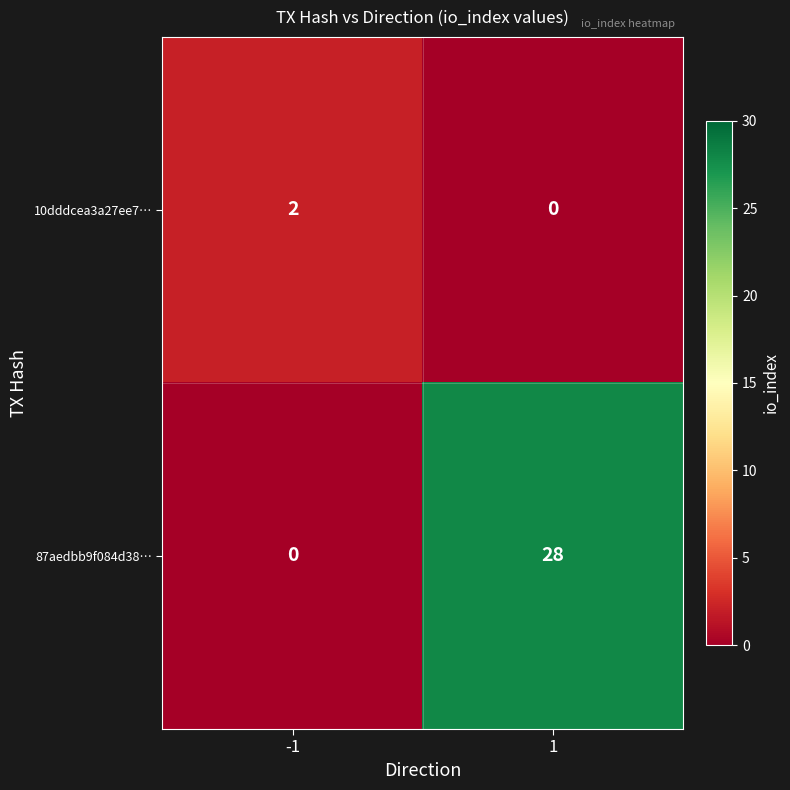

Between -1 and 1, which series saw the biggest shift?

87aedbb9f084d38…